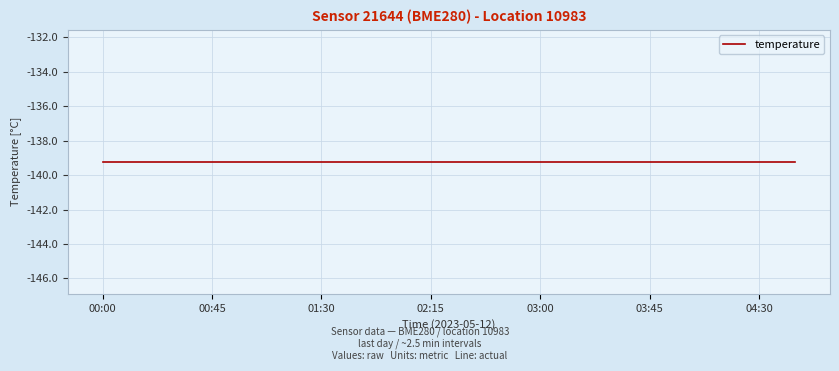

Is it true that pressure equals 101544.0 at 00:15?

False